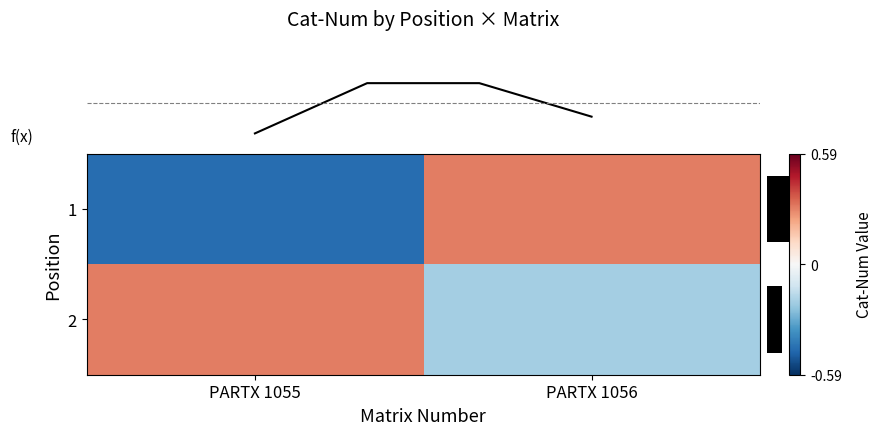

Which category has the lowest value across all series?

PARTX 1055